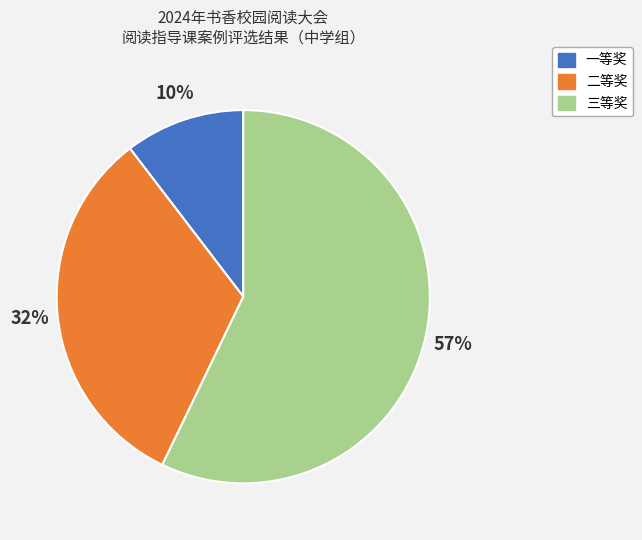

What percentage is the 一等奖 slice, to the nearest percent?

10%